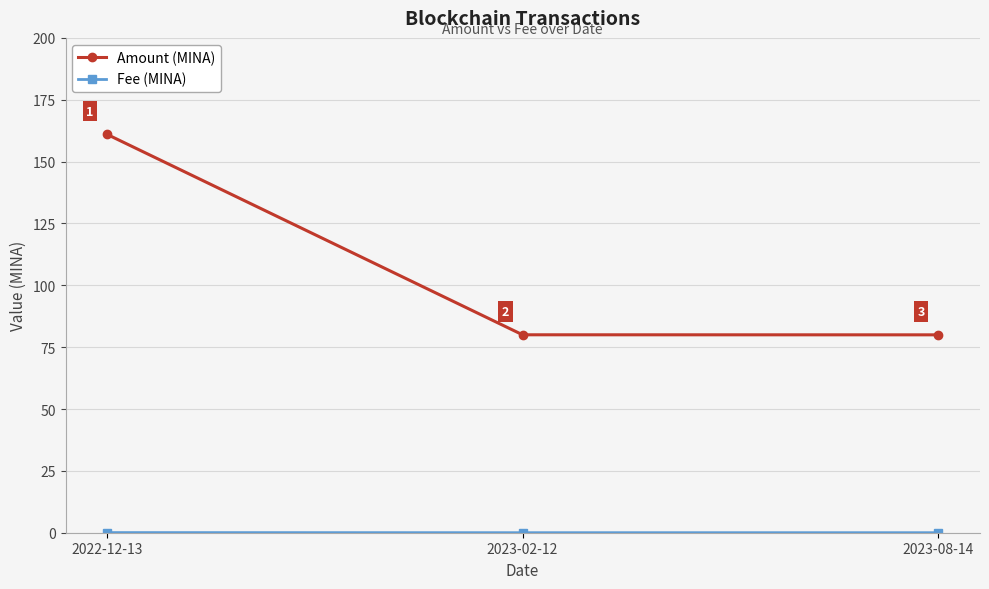

Read the Amount (MINA) value at 2023-08-14.

80.0